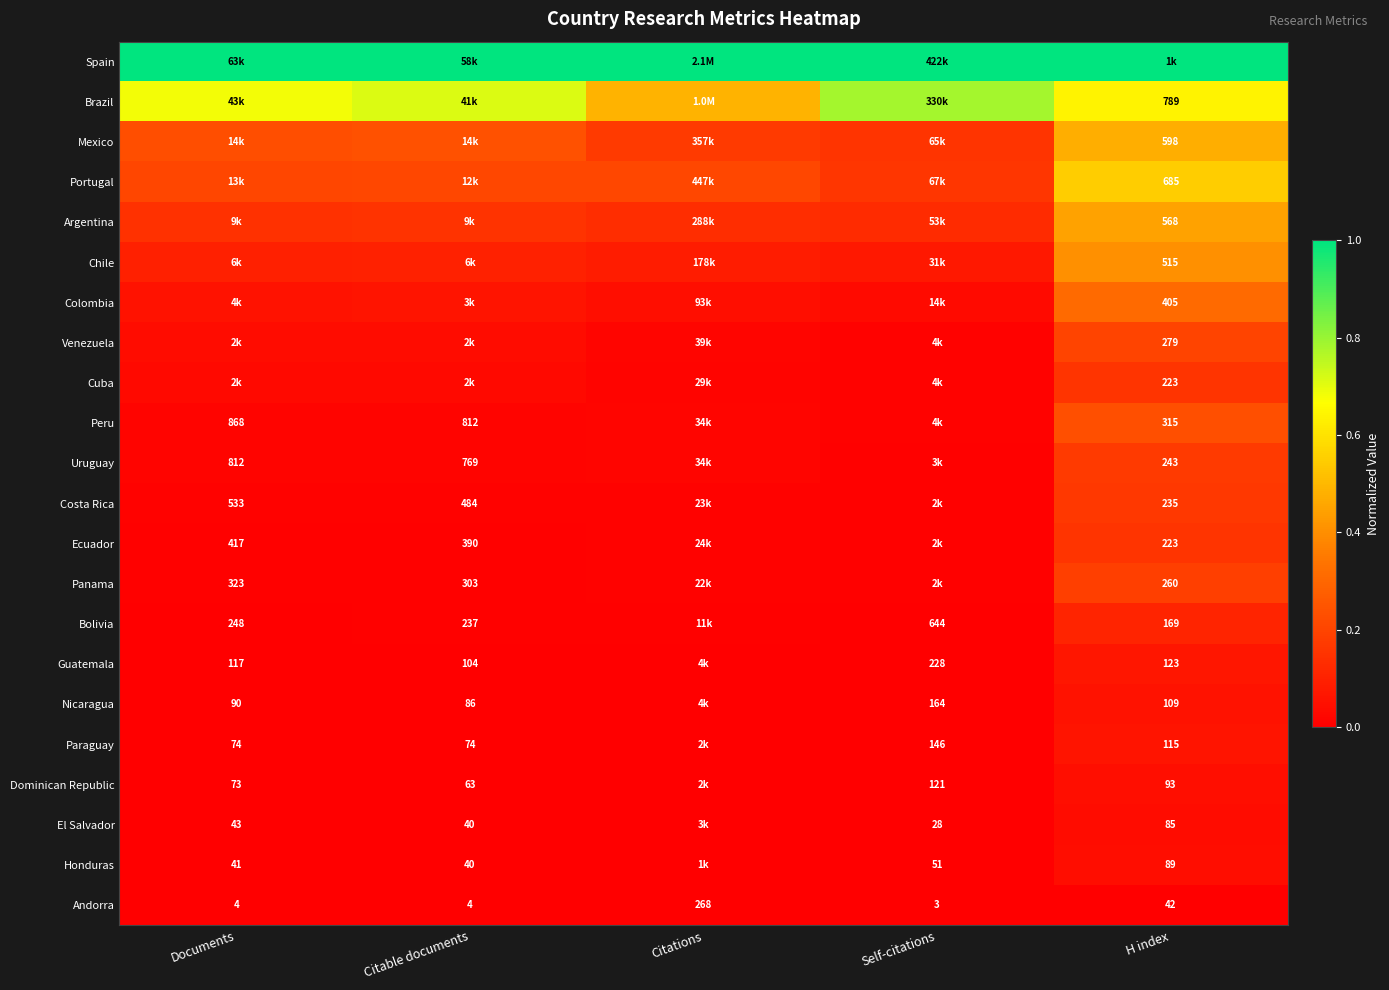

At which label is Andorra closest to 135?

H index